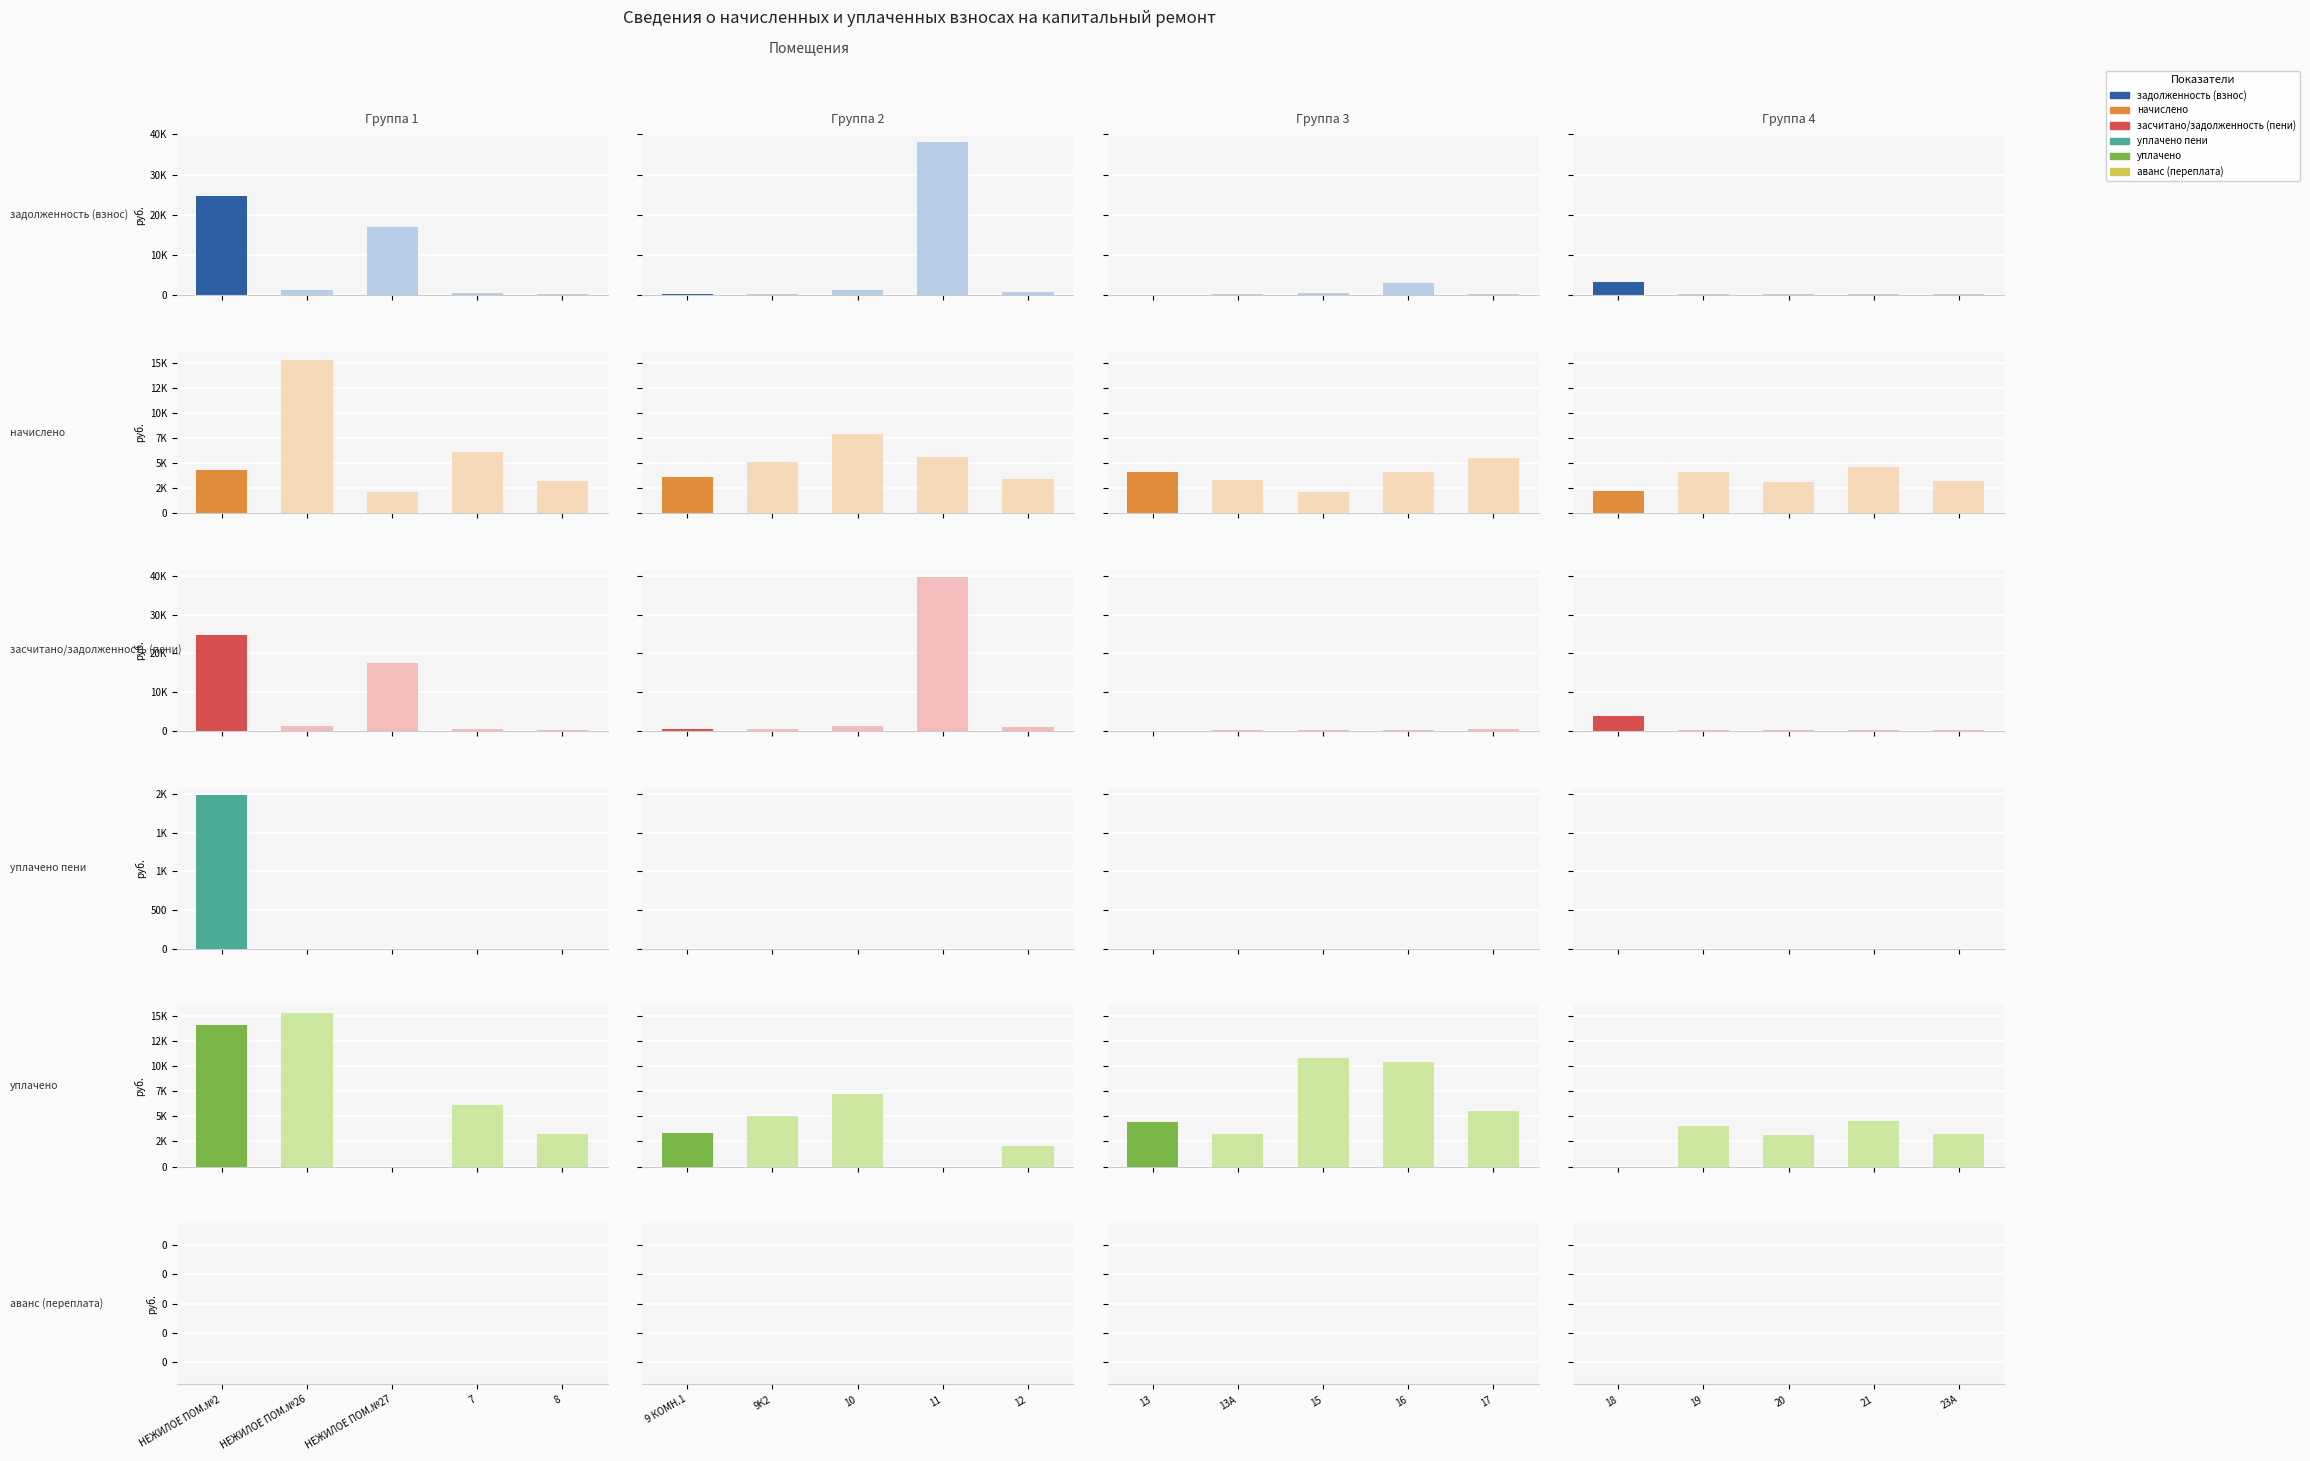

Read the начислено value at 23А.

3250.3